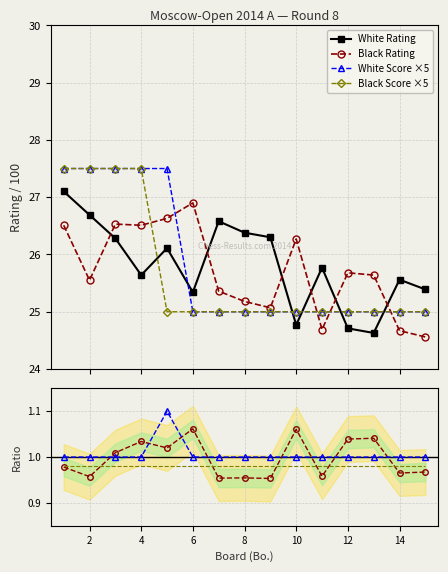

Which series has the largest total across all categories?

White Score ×5